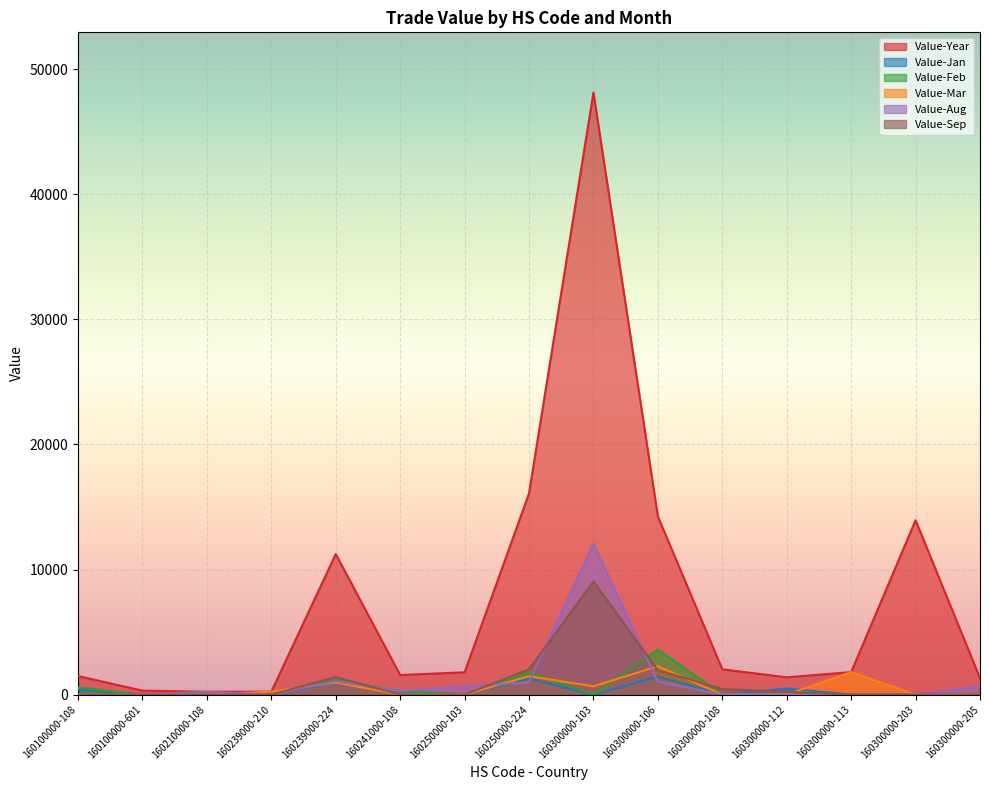

Is it true that Value-Jan equals 0 at 160300000-108?

True